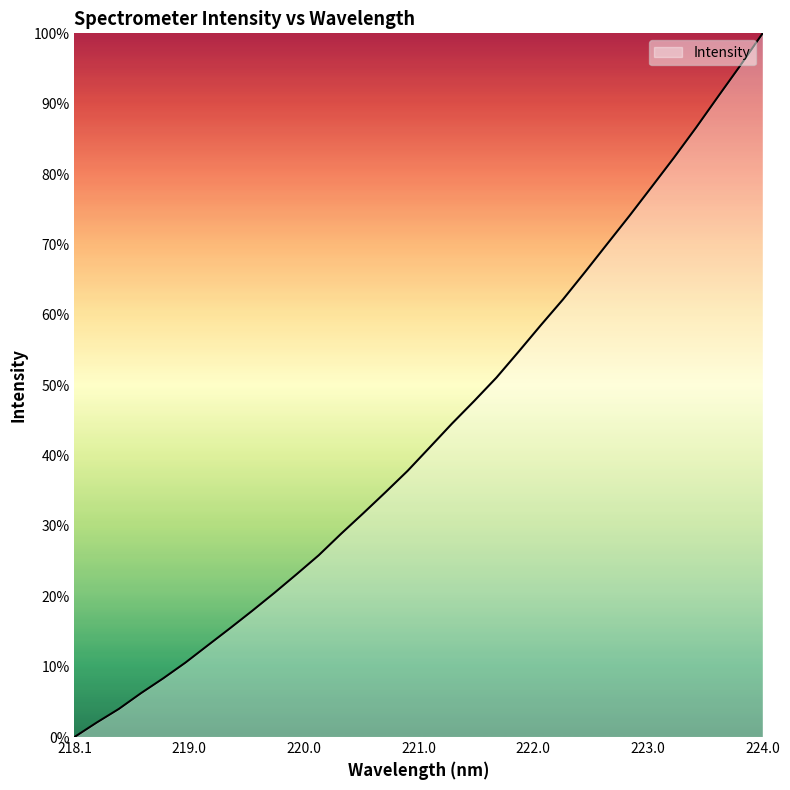

What is the difference between the second highest and minimum values?

3800.4